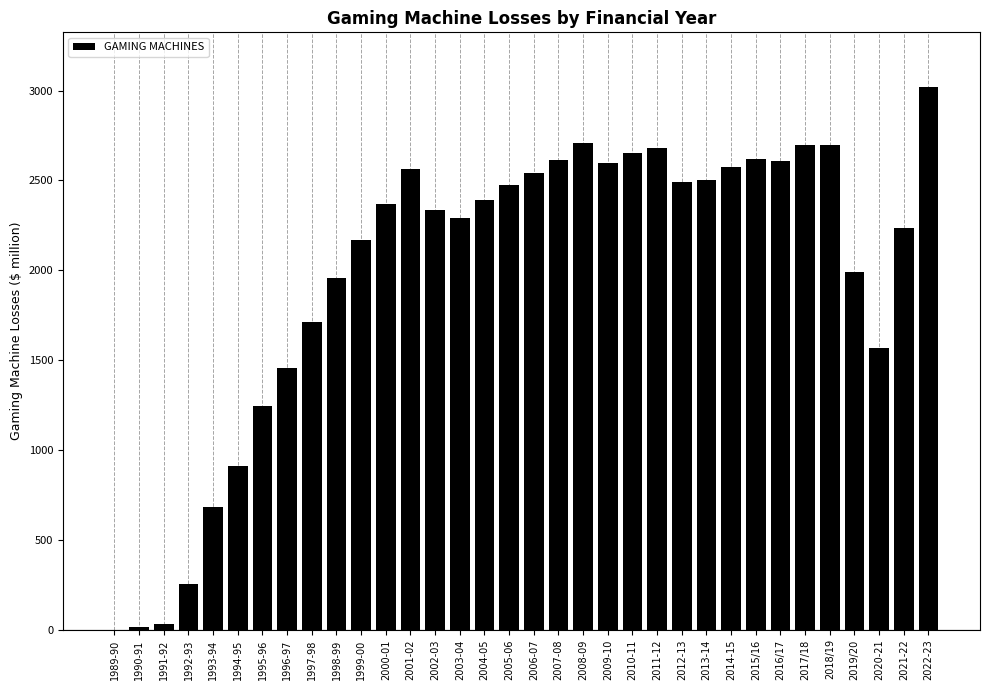

The value at 2015/16 is 4348.5. True or false?

False